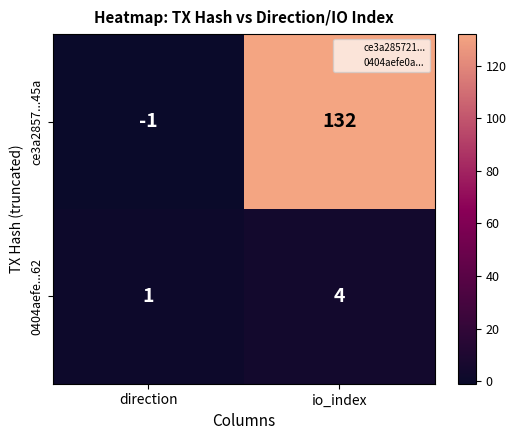

At which label is 0404aefe...62 closest to 2?

direction